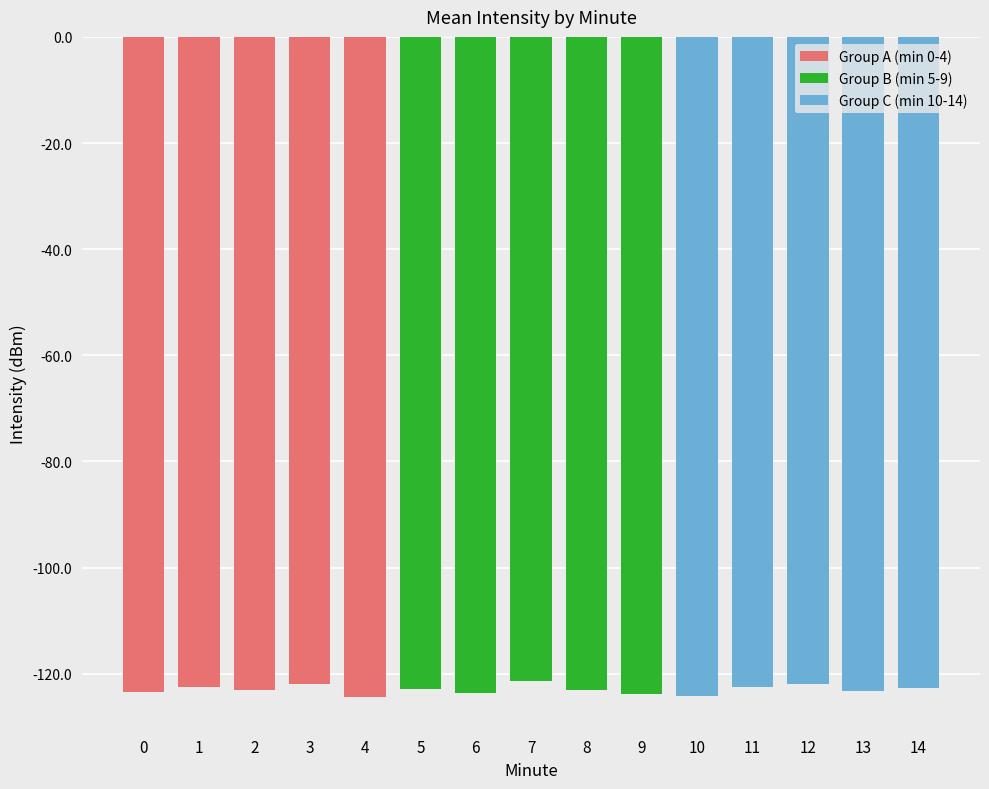

How many distinct data groups are displayed?

1